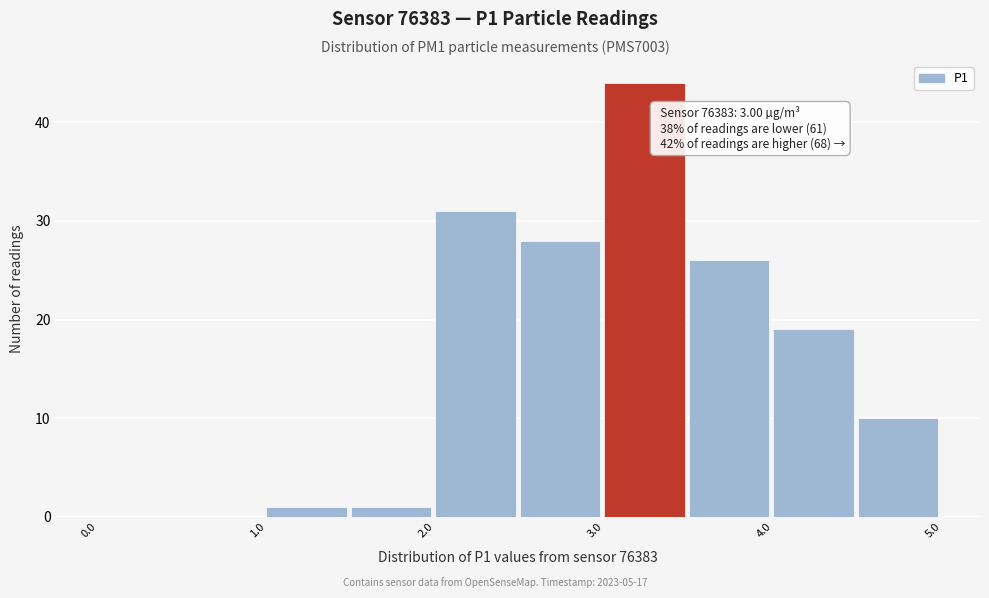

Which range on the x-axis has the tallest bar?

3.0 to 3.5